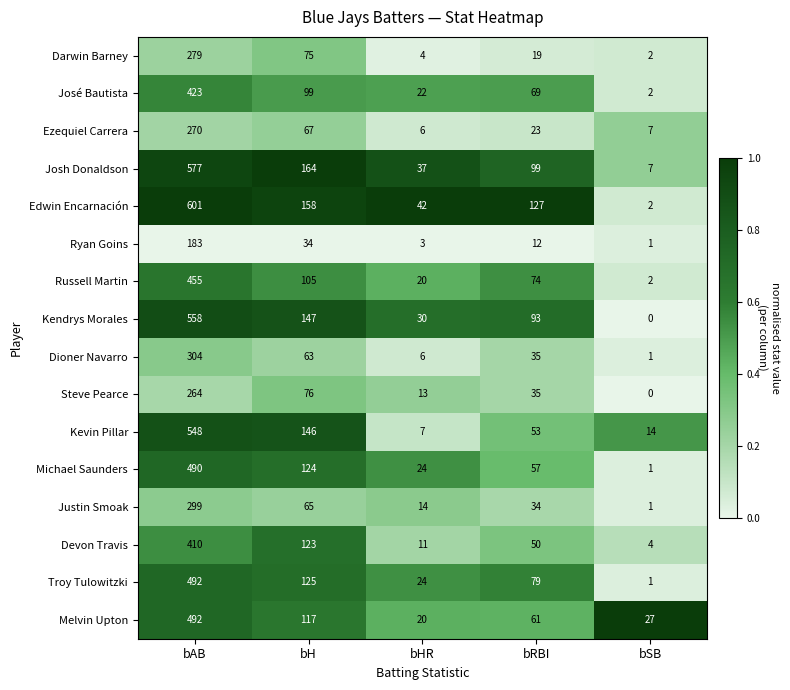

The value of Ezequiel Carrera at bRBI is 23. True or false?

True